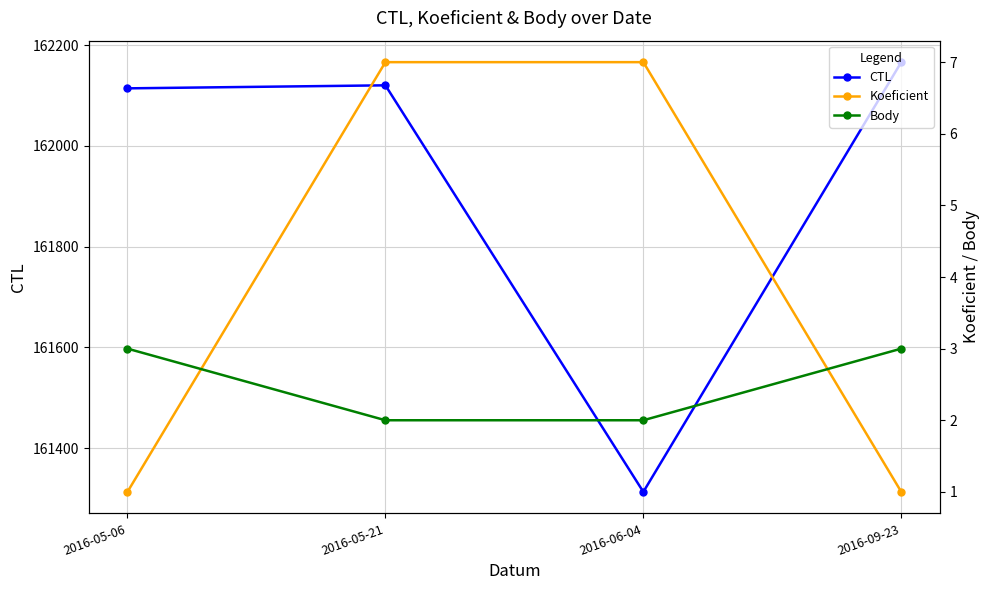

What is the difference between the Body values at 2016-09-23 and 2016-06-04?

1